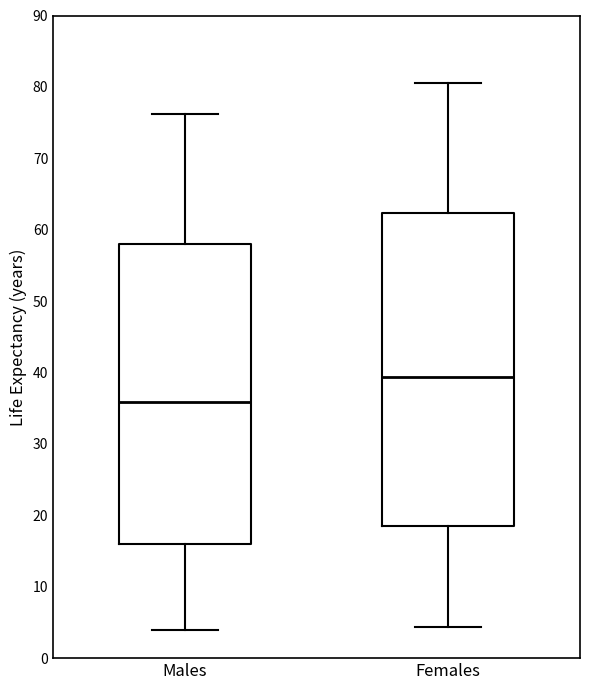

Where does the lower whisker of the box for Females end on the y-axis? The values are not printed on the chart, so give them approximately, as read against the axis.

4